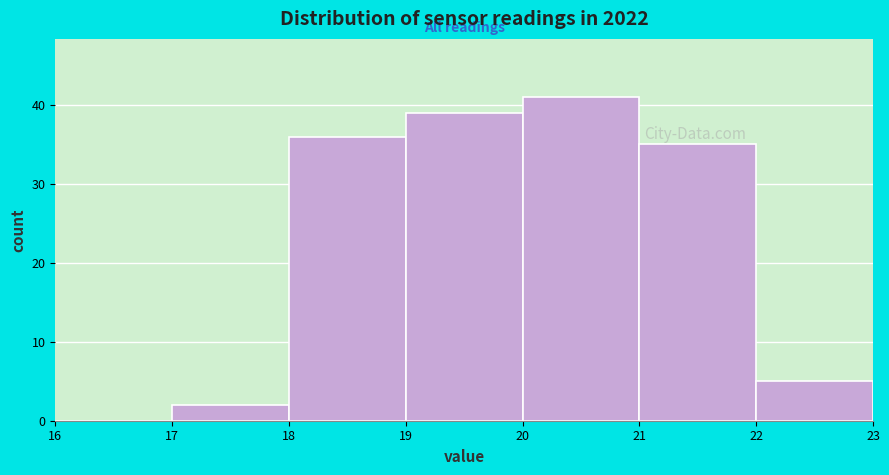

Reading left to right, transcribe this chart: for each bar, give the range it covers on the x-axis and its height. The values are not printed on the chart, so give them approximately, as read against the axis.

16 to 17: 0
17 to 18: 2
18 to 19: 36
19 to 20: 39
20 to 21: 41
21 to 22: 35
22 to 23: 5